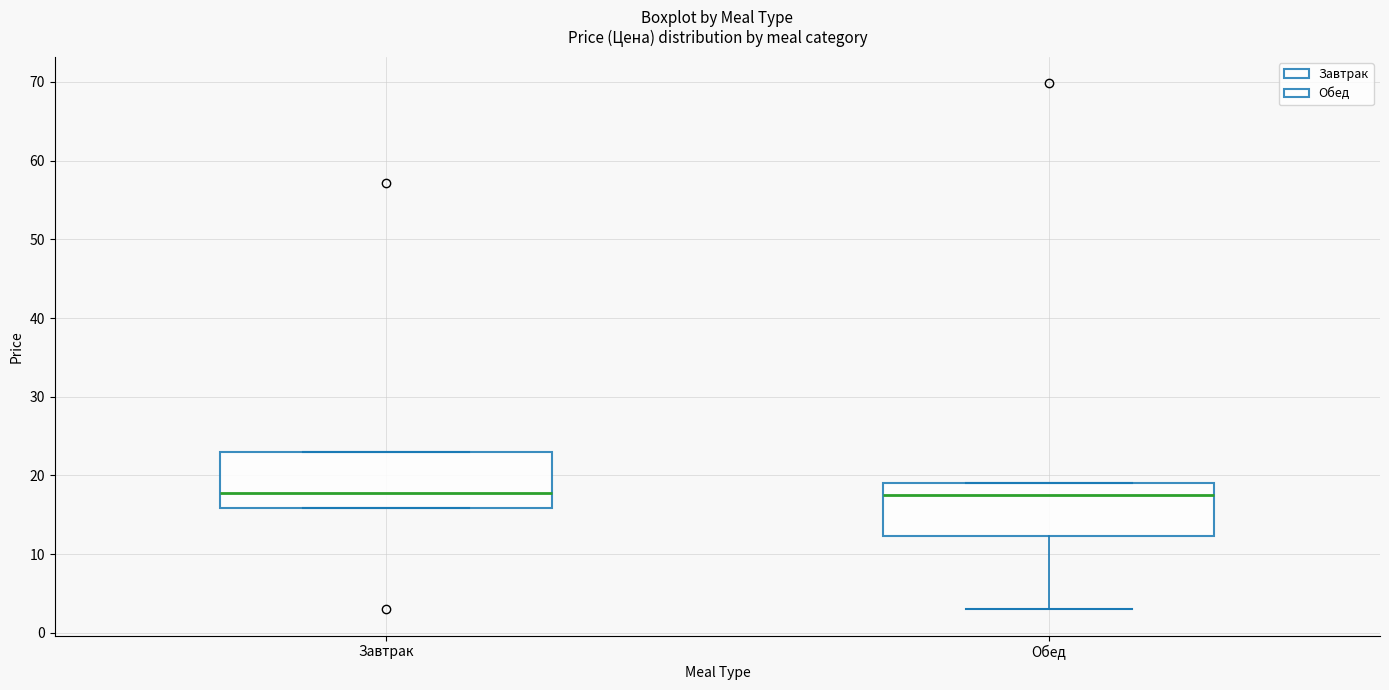

Reading left to right, transcribe this box plot: for each box, give where its median line is, the range the box spans, and where its two whiskers end, as read against the y-axis. The values are not printed on the chart, so give them approximately, as read against the axis.

Завтрак: median 18, box 16 to 23, whiskers 16 to 23
Обед: median 18, box 12 to 19, whiskers 3 to 19